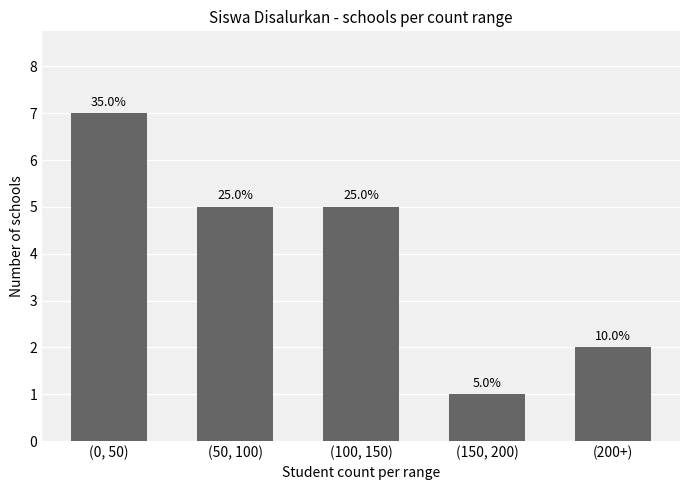

Reading right to left, extract all data points from this chart.

2	1	5	5	7